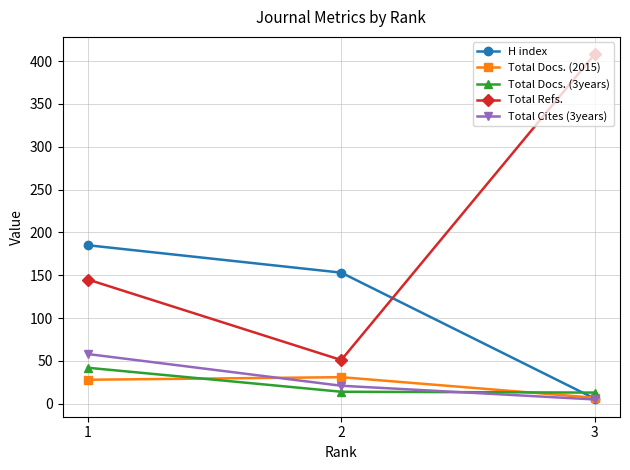

The value of Total Docs. (2015) at 2 is 15. True or false?

False